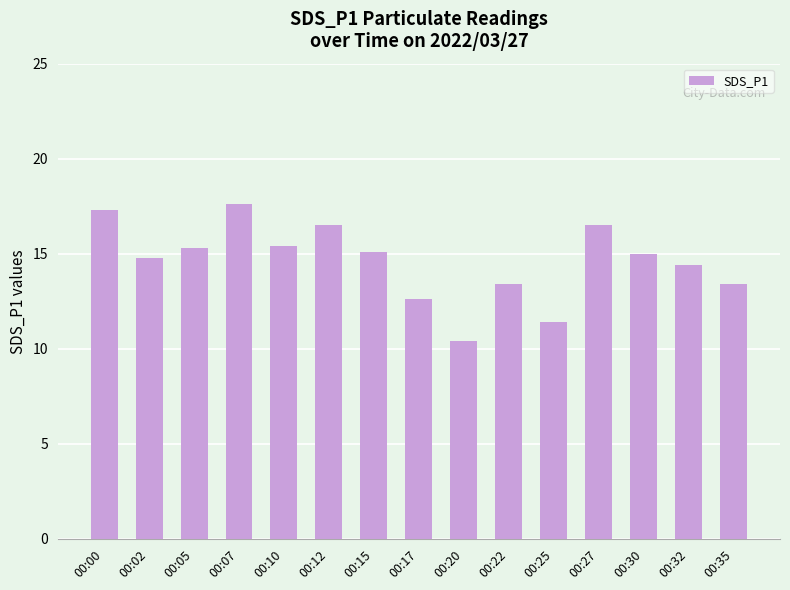

What is the maximum value shown in the chart?

17.6